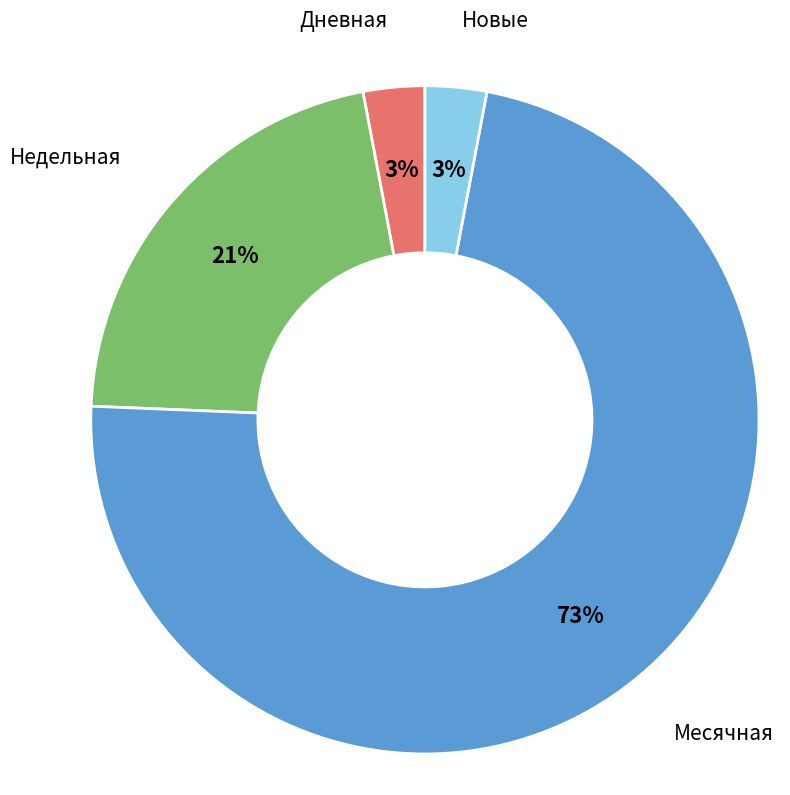

To the nearest percent, what is the average slice percentage?

25%